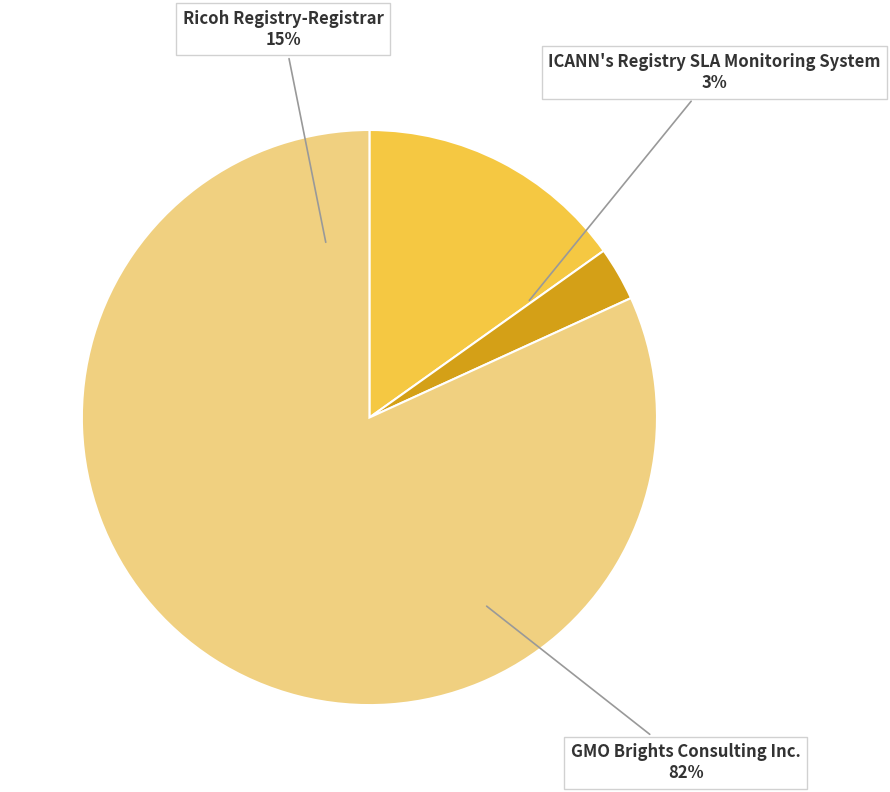

What percentage is the Ricoh Registry-Registrar slice, to the nearest percent?

15%